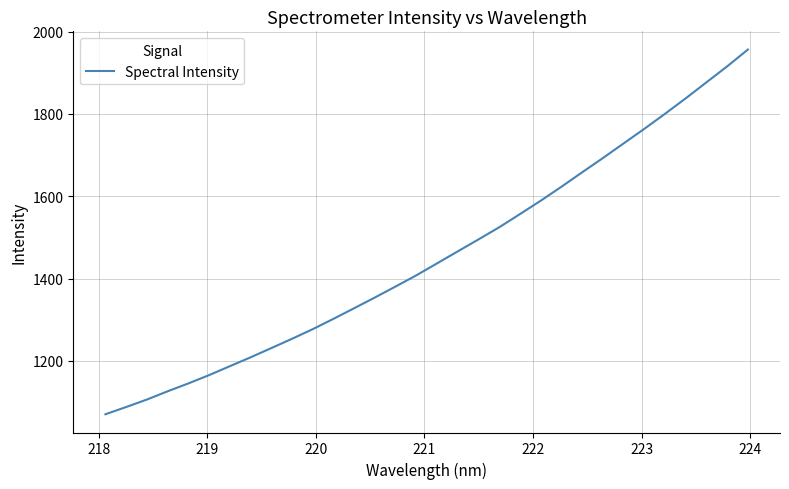

What is the difference between the maximum and minimum values?

886.7